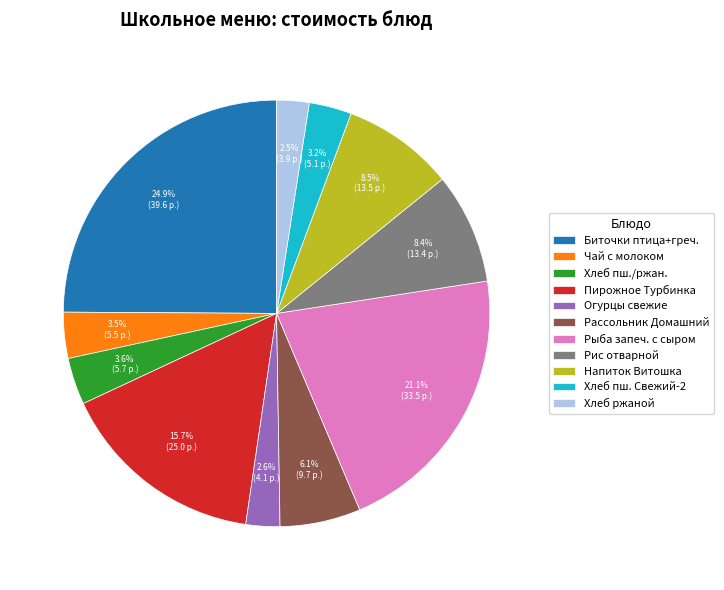

Which slice is the largest?

Биточки птица+греч.